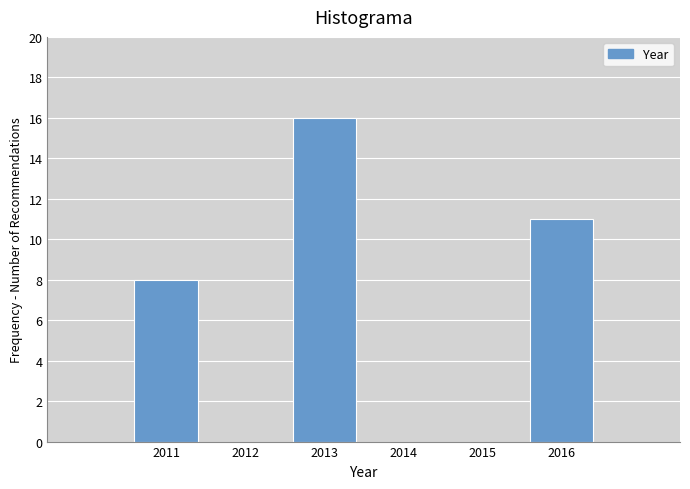

Reading left to right, what are all the values shown in this chart?

8	16	11